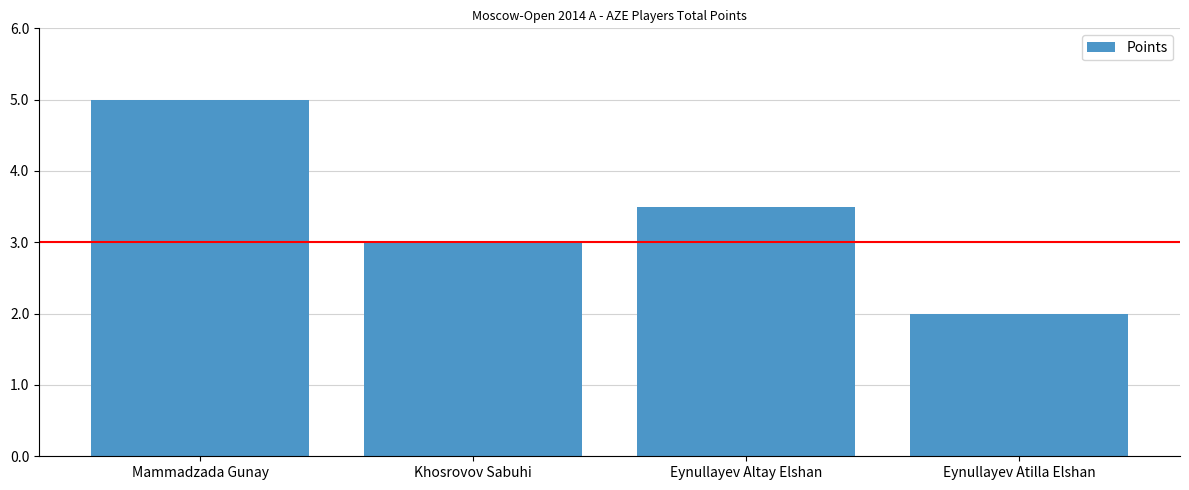

What is the greatest value displayed?

5.0